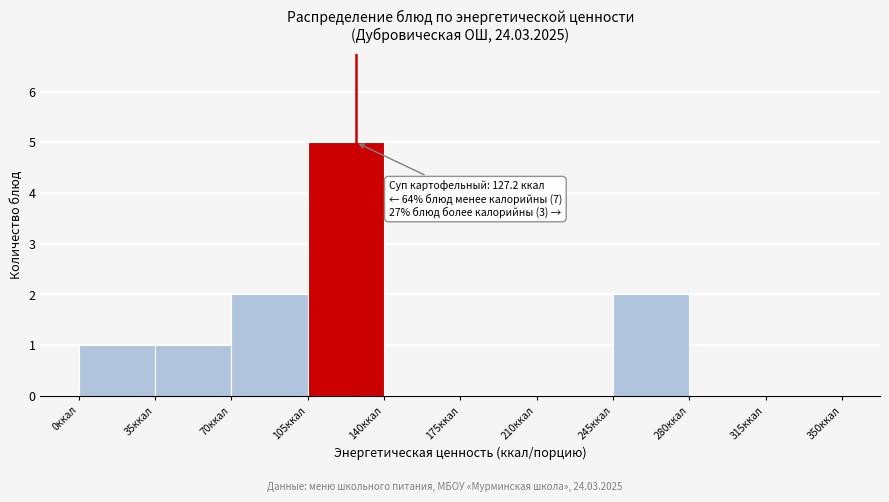

Which range on the x-axis has the tallest bar?

105 to 140